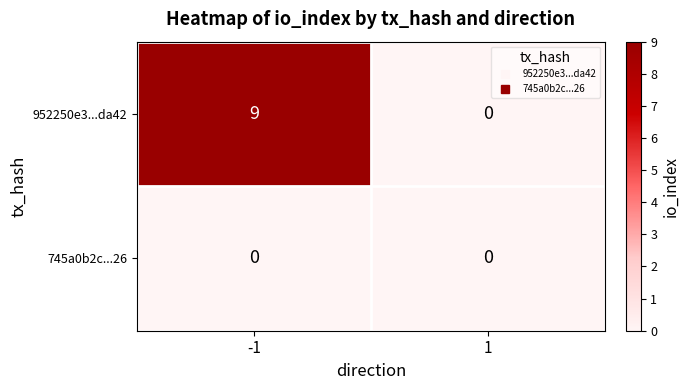

True or false: 952250e3...da42 has a value of 9 at -1.

True